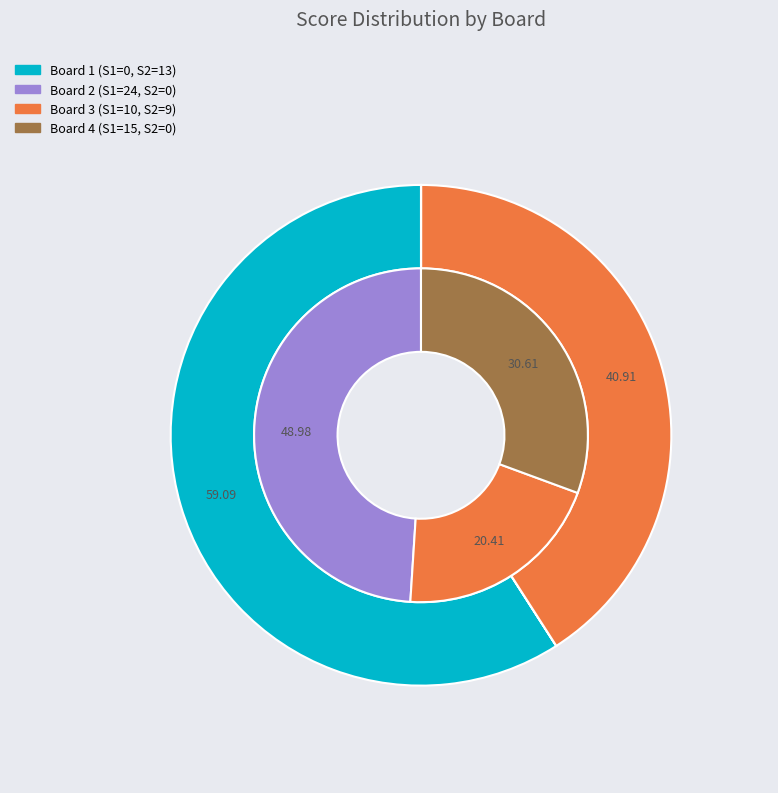

To the nearest percent, what is the difference between the Board 1 and Board 2 slice percentages?

49%